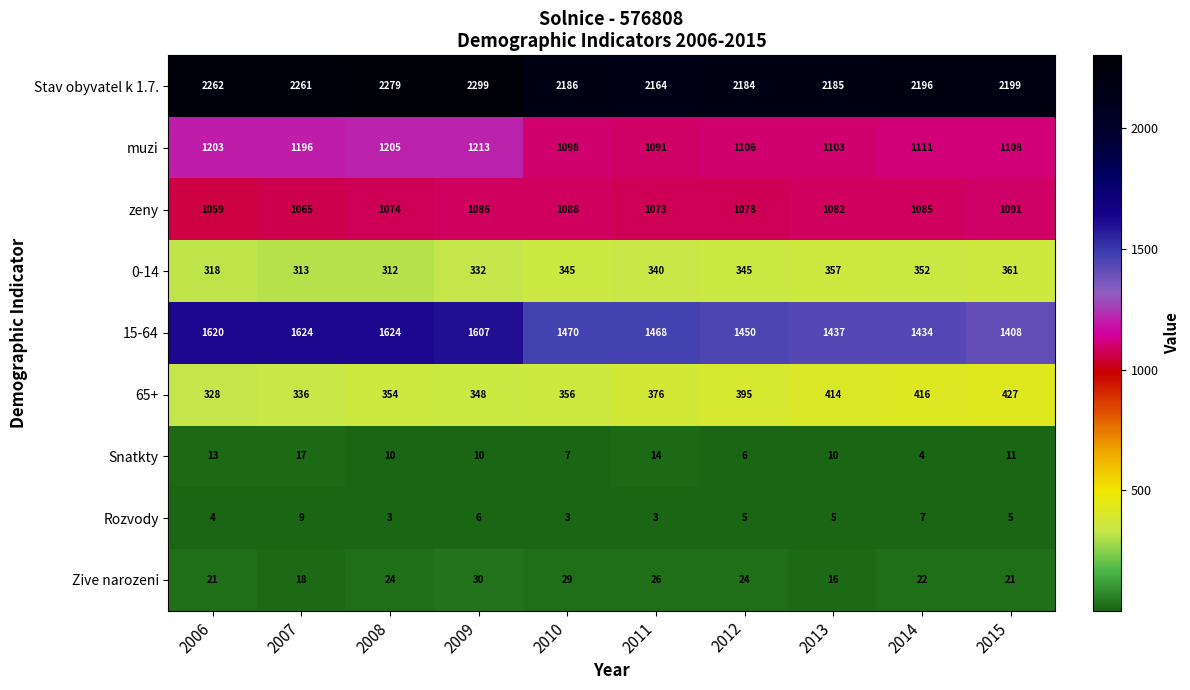

Between 2010 and 2014, which series saw the biggest shift?

65+